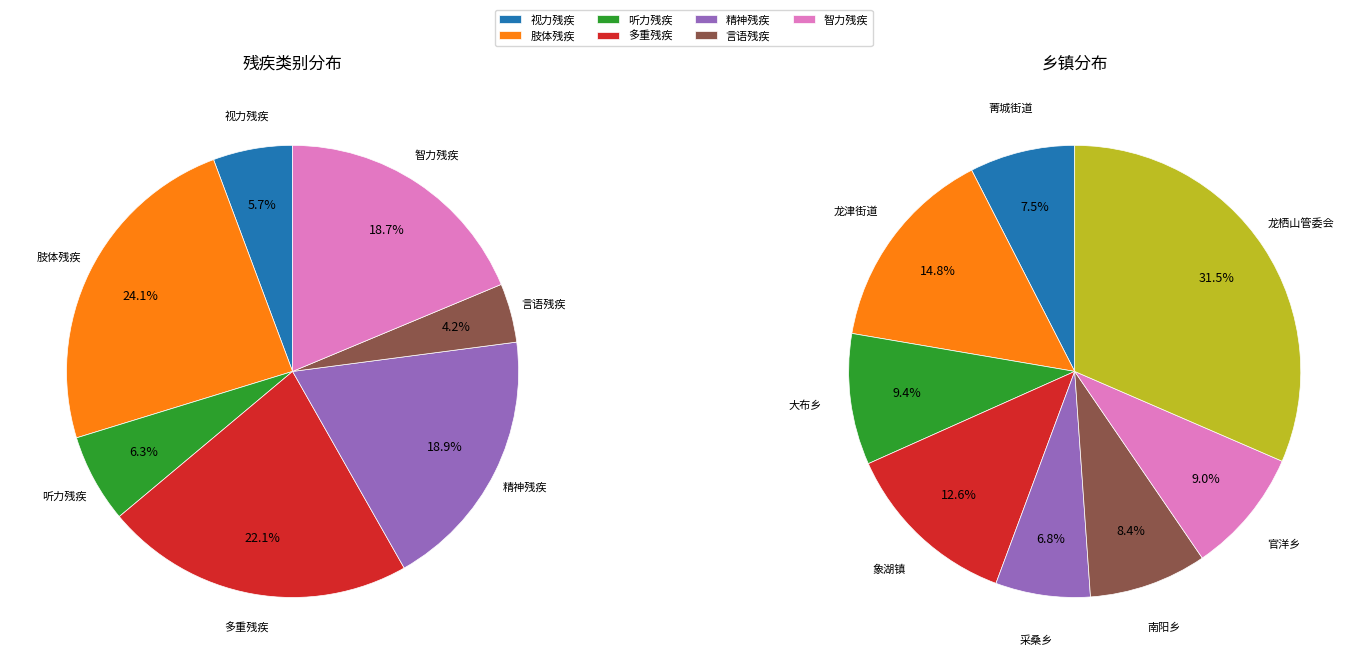

What is the change in value from 多重残疾 to 精神残疾?

-69